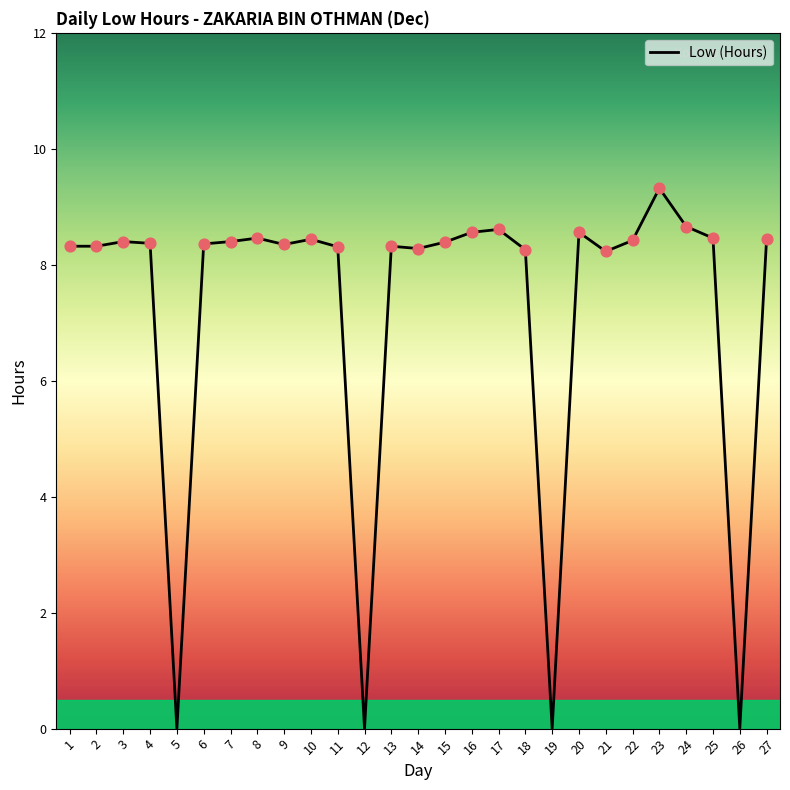

What is the ratio of the value at 13 to the value at 18?

1.0